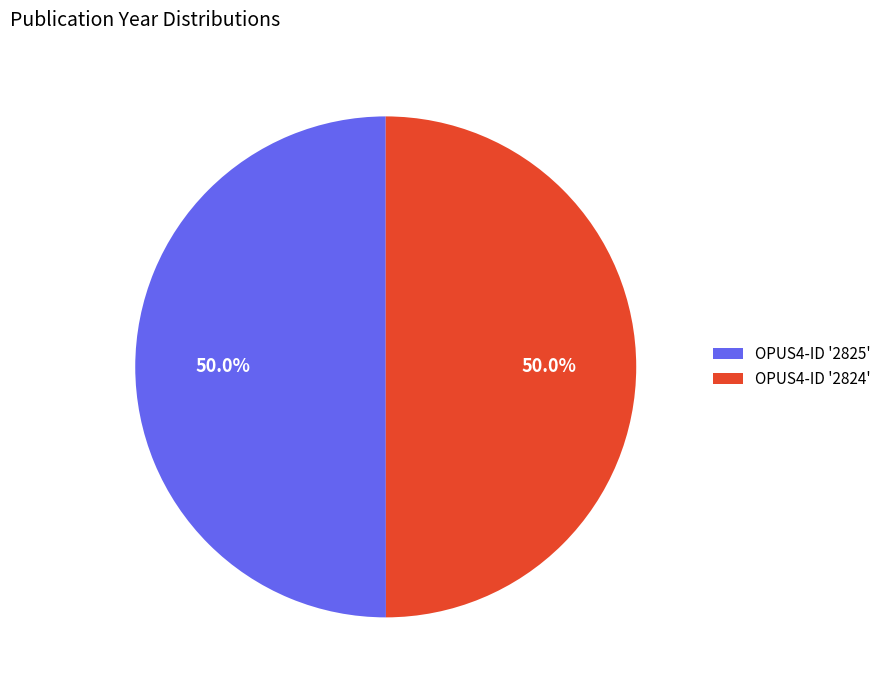

Approximately how many times larger is the value at OPUS4-ID '2824' compared to OPUS4-ID '2825'?

1.0